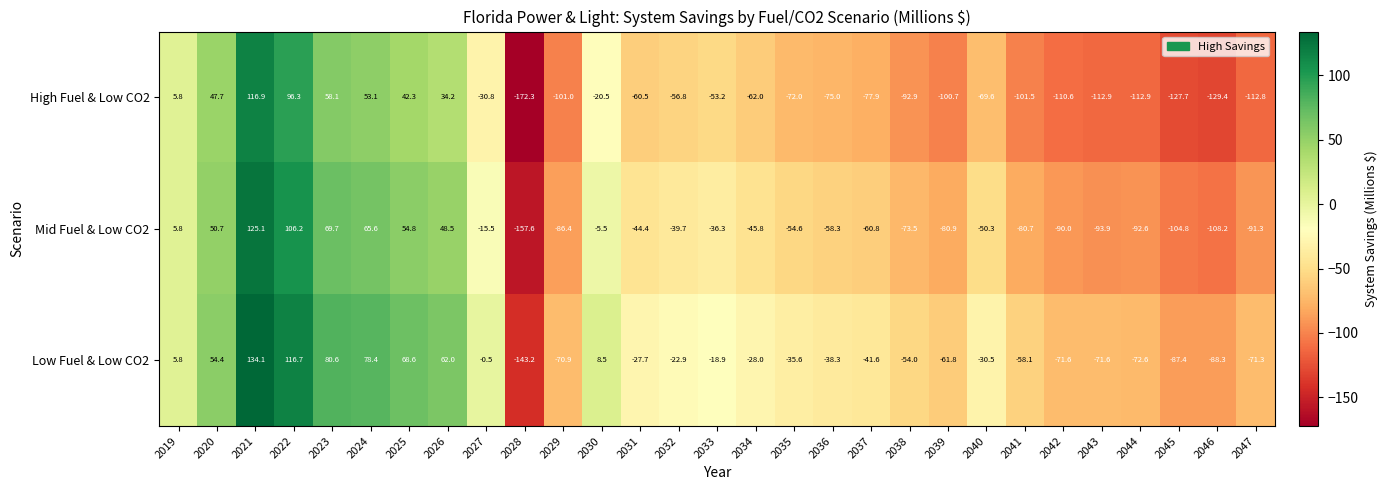

Which series changed the most between 2036 and 2043?

High Fuel & Low CO2